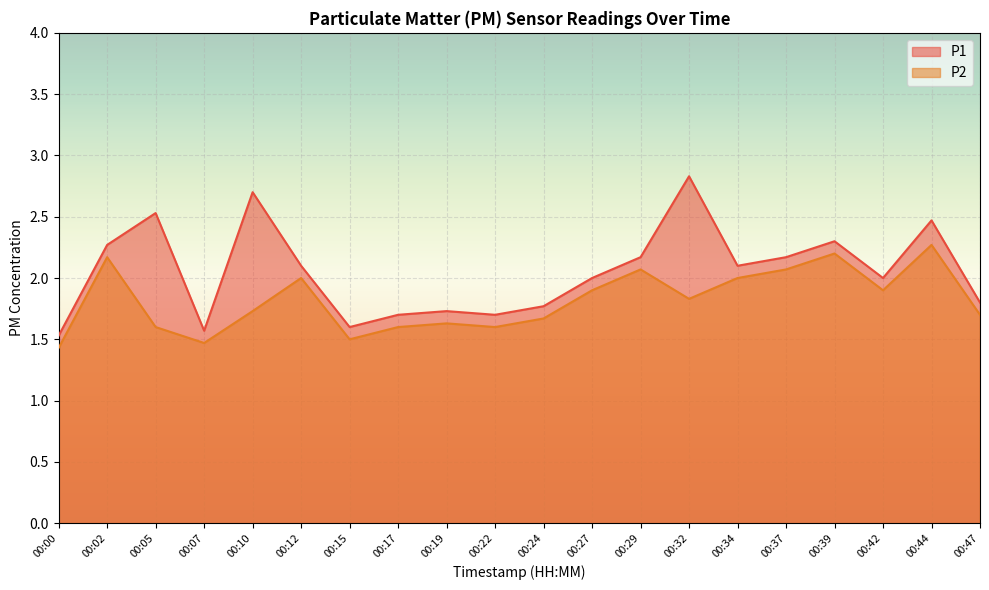

At which label is P1 closest to 2?

00:27